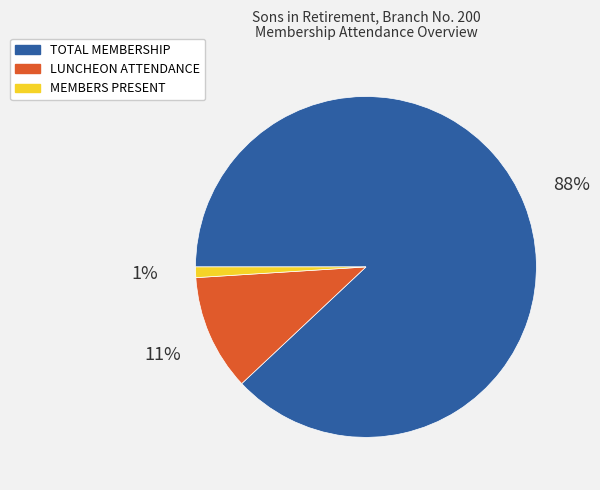

True or false: TOTAL MEMBERSHIP accounts for 77% of the total.

False